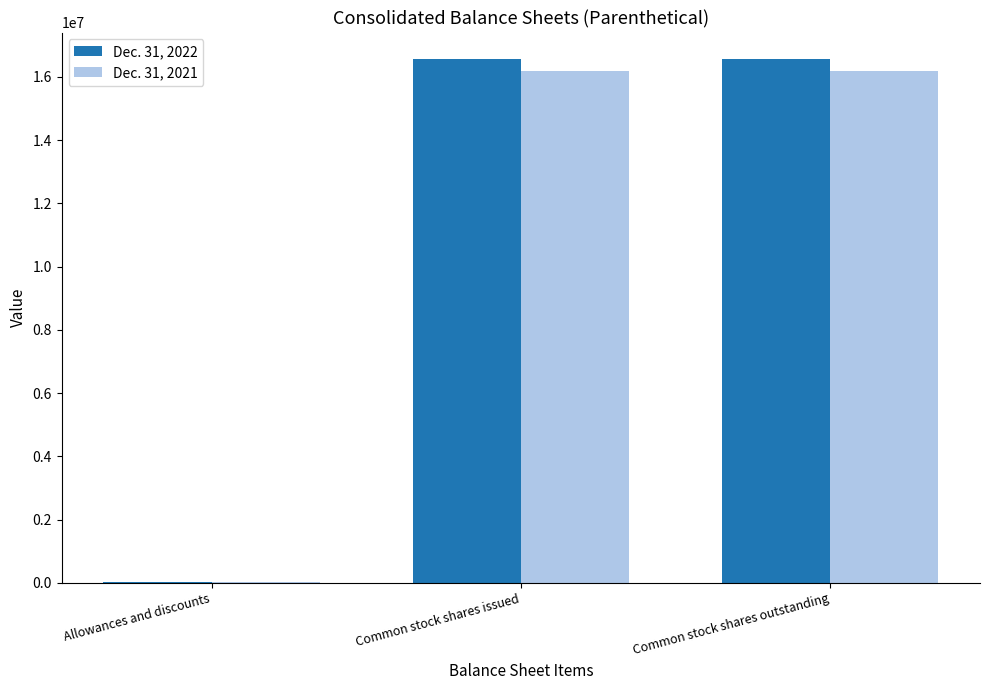

What is the sum of all Dec. 31, 2021 values?

32371022